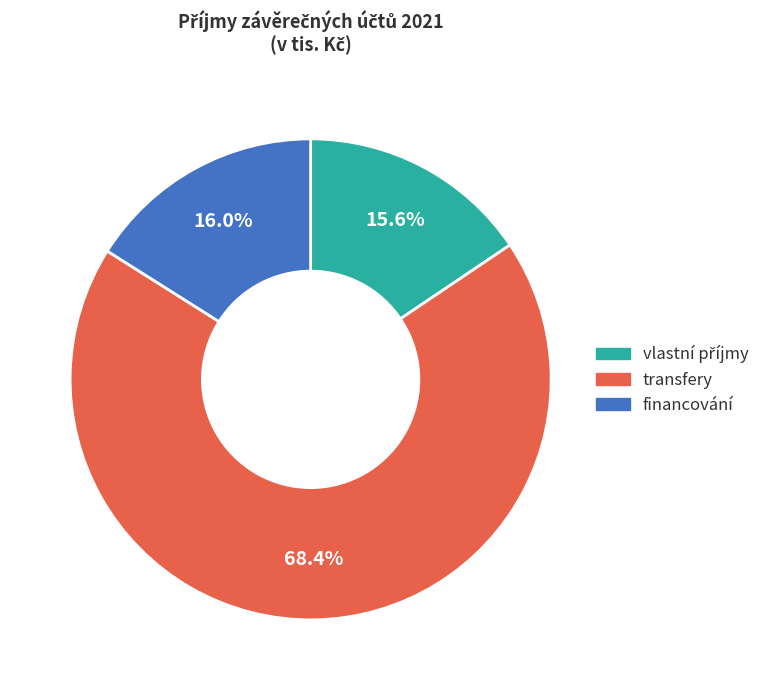

Approximately how many times larger is the value at transfery compared to financování?

4.3